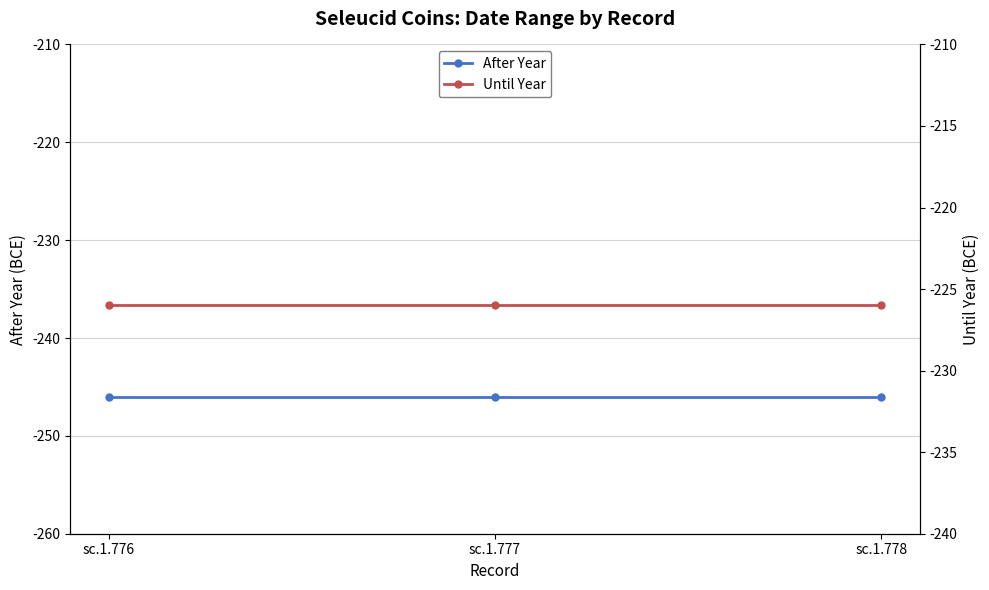

Between sc.1.776 and sc.1.778, which series saw the biggest shift?

After Year